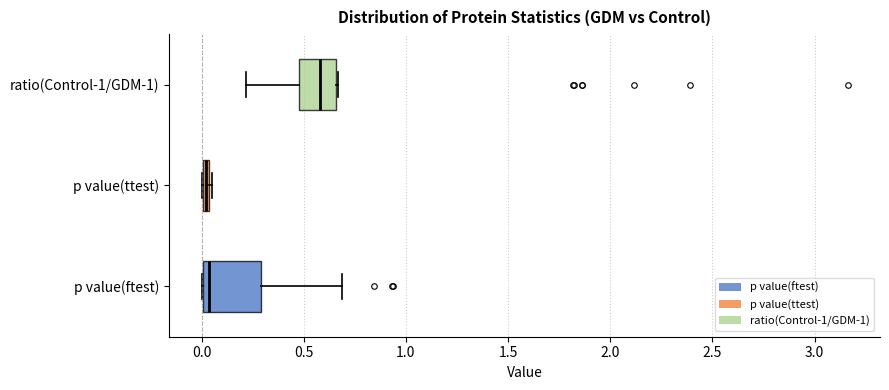

Where is the right edge of the box for p value(ttest) on the x-axis? The values are not printed on the chart, so give them approximately, as read against the axis.

0.05